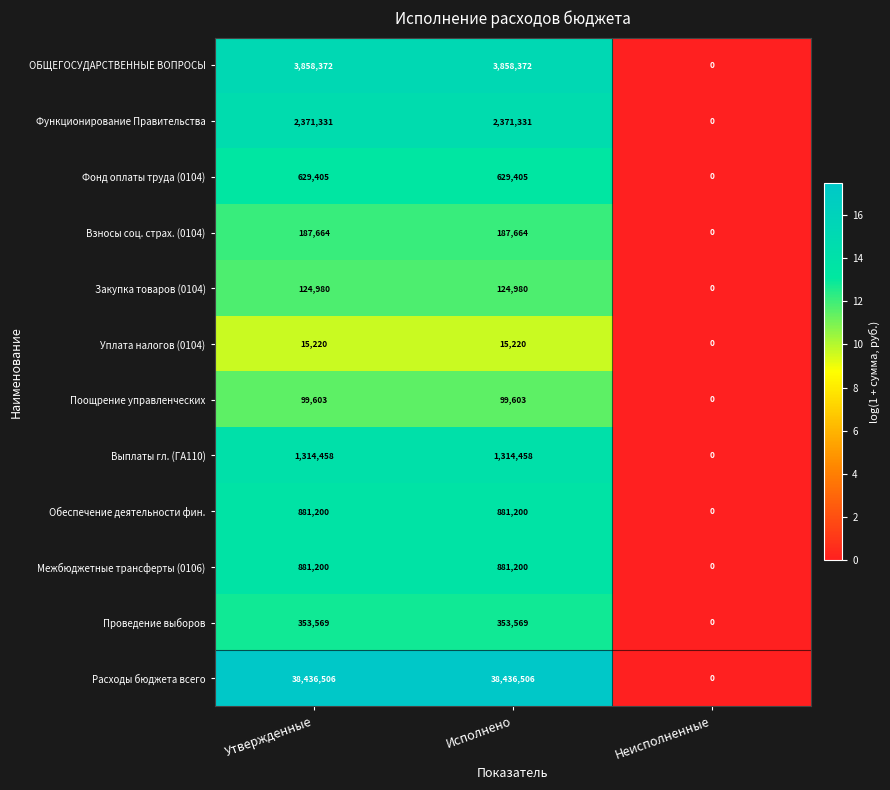

The Проведение выборов series shows 604093 at Исполнено. True or false?

False